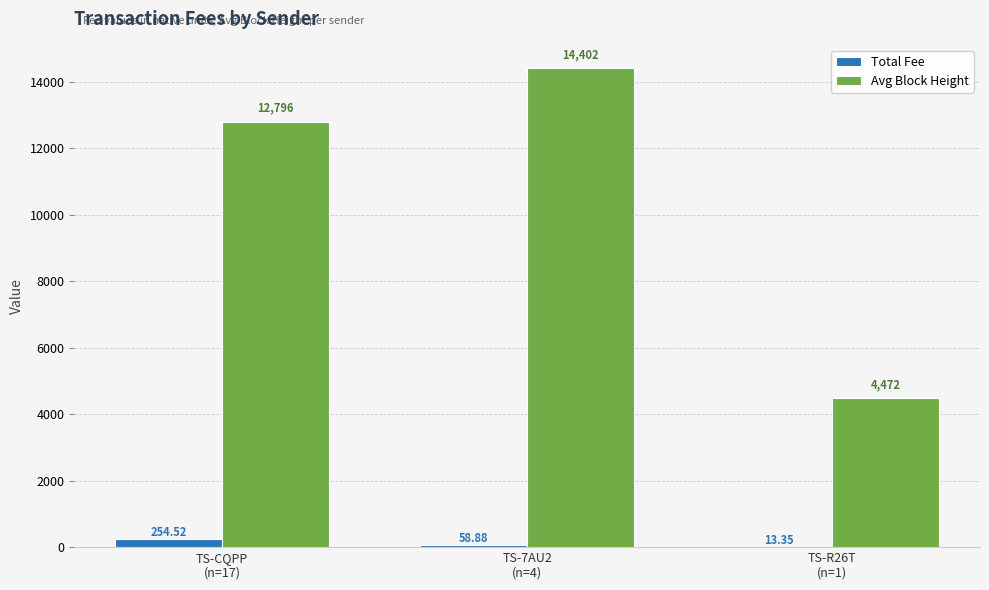

What is the spread (max minus min) of values at TS-CQPP
(n=17)?

12541.0